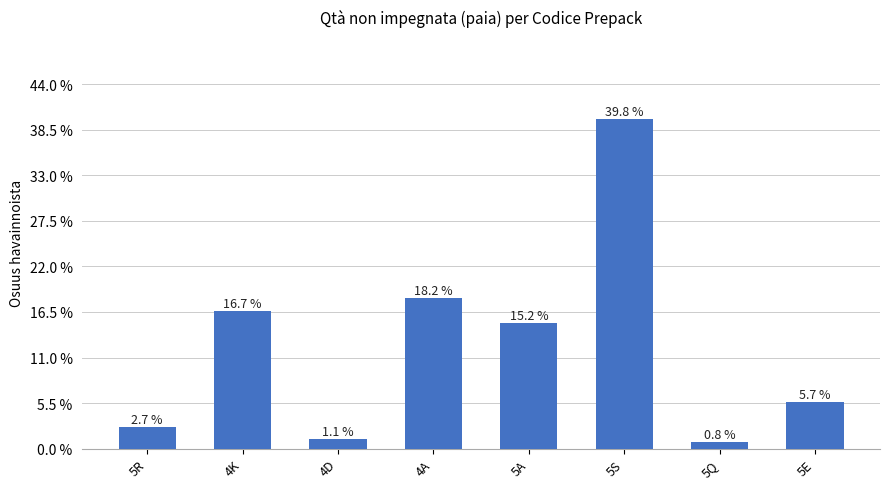

Which has a higher value, 5A or 5Q?

5A